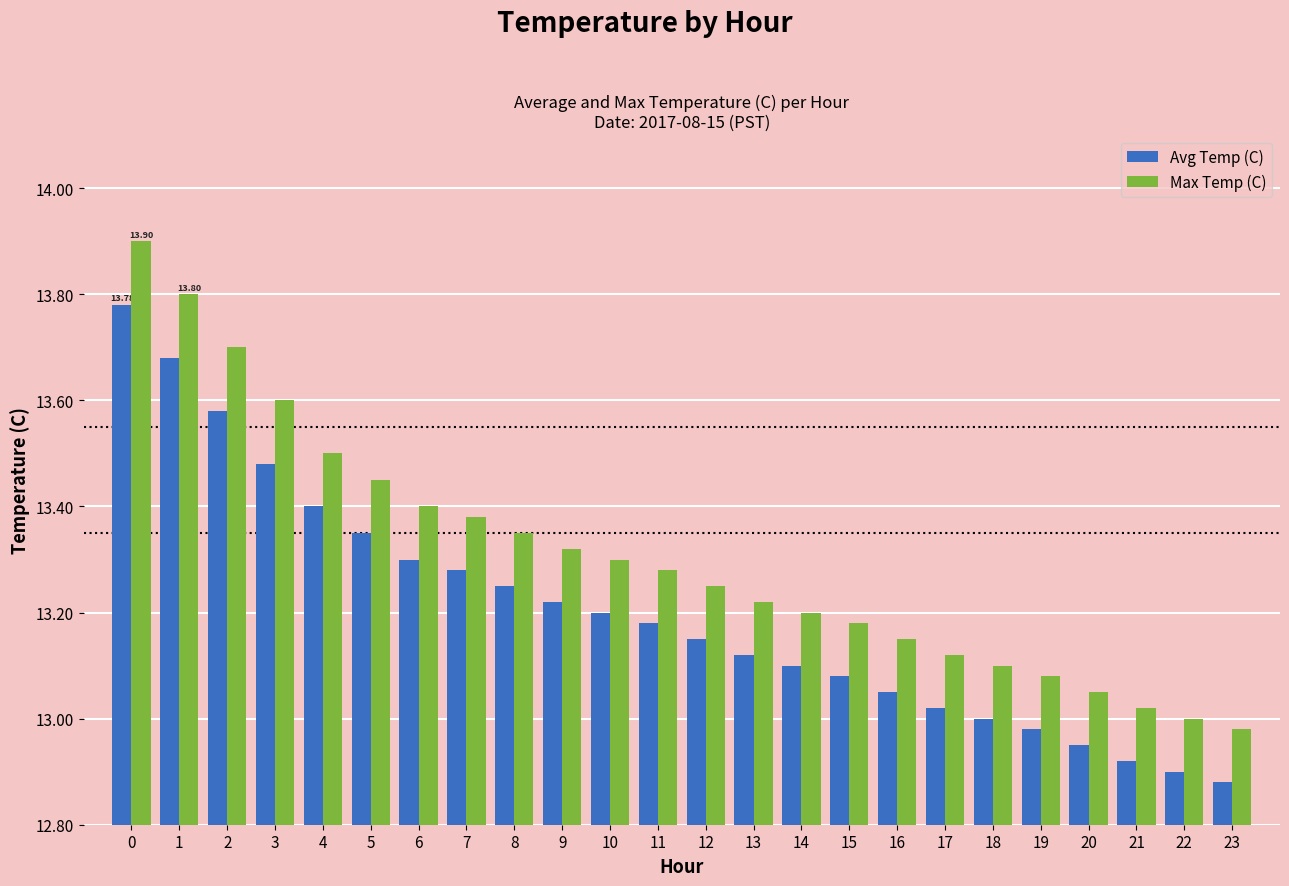

Rank the series by their maximum value, from lowest to highest.

Avg Temp (C), Max Temp (C)